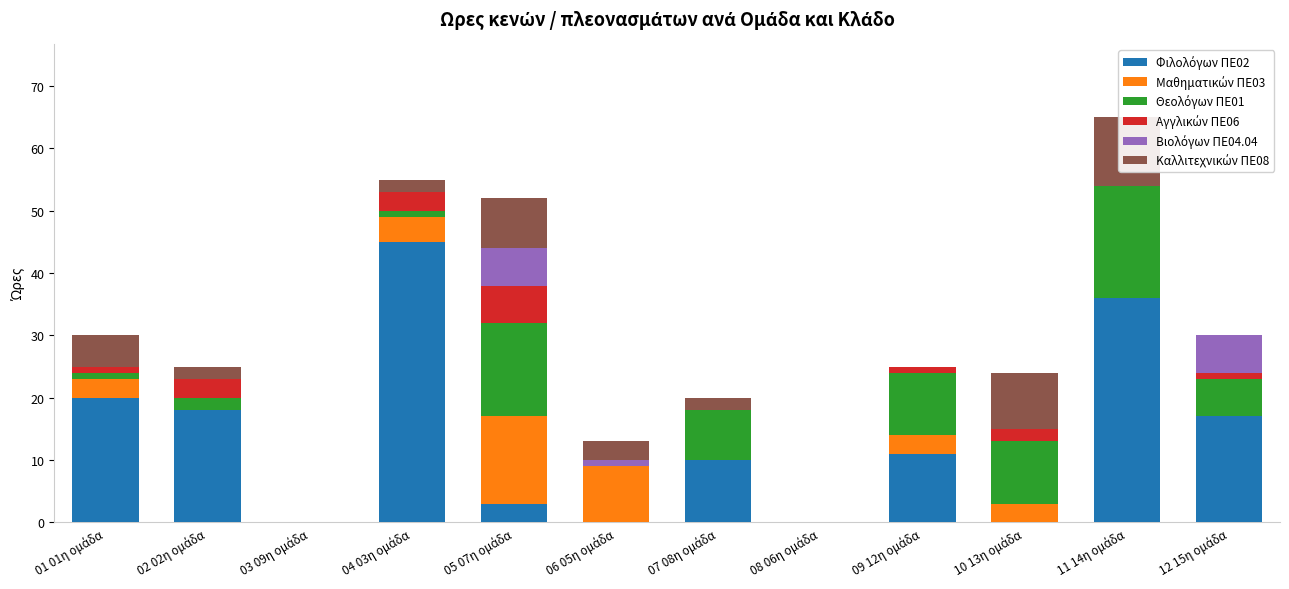

What is the sum of the Φιλολόγων ΠΕ02 values at 04 03η ομάδα and 08 06η ομάδα?

45